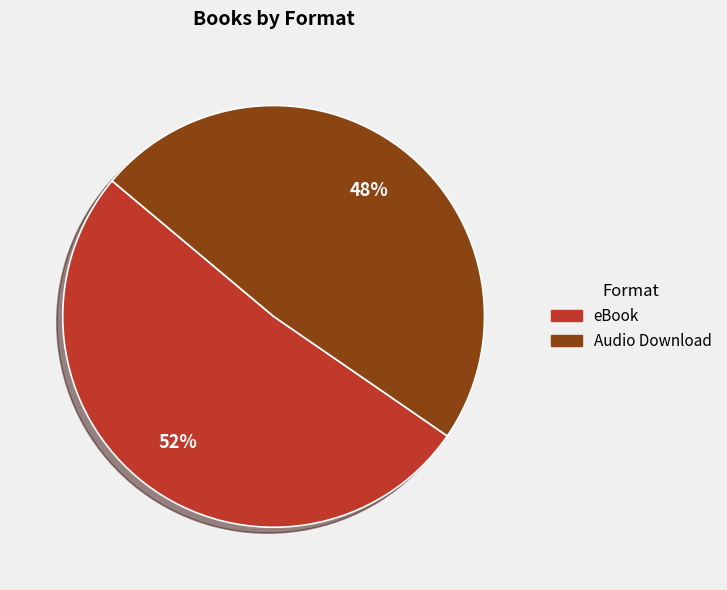

How many slices are in this pie chart?

2